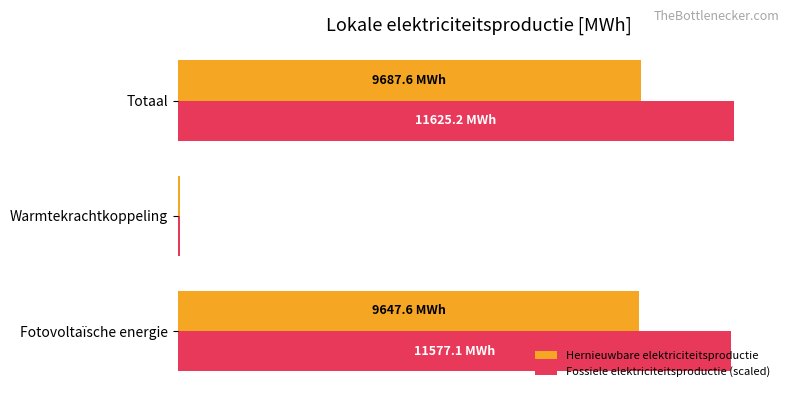

What is the sum of all Hernieuwbare elektriciteitsproductie values?

200.0